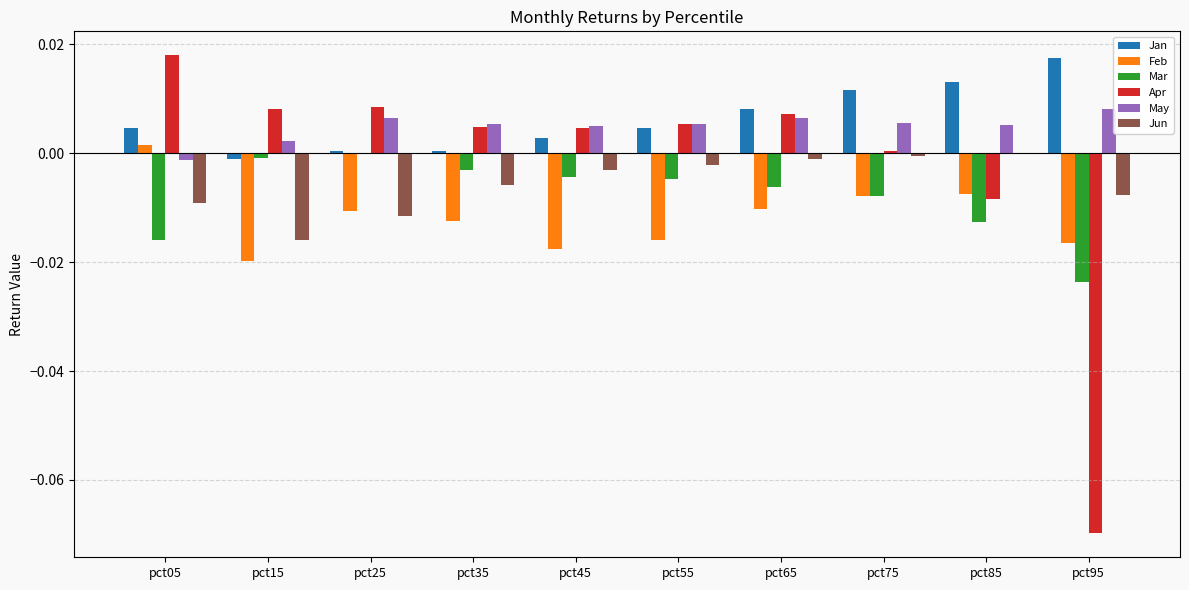

Is it true that May equals 0.0 at pct45?

True